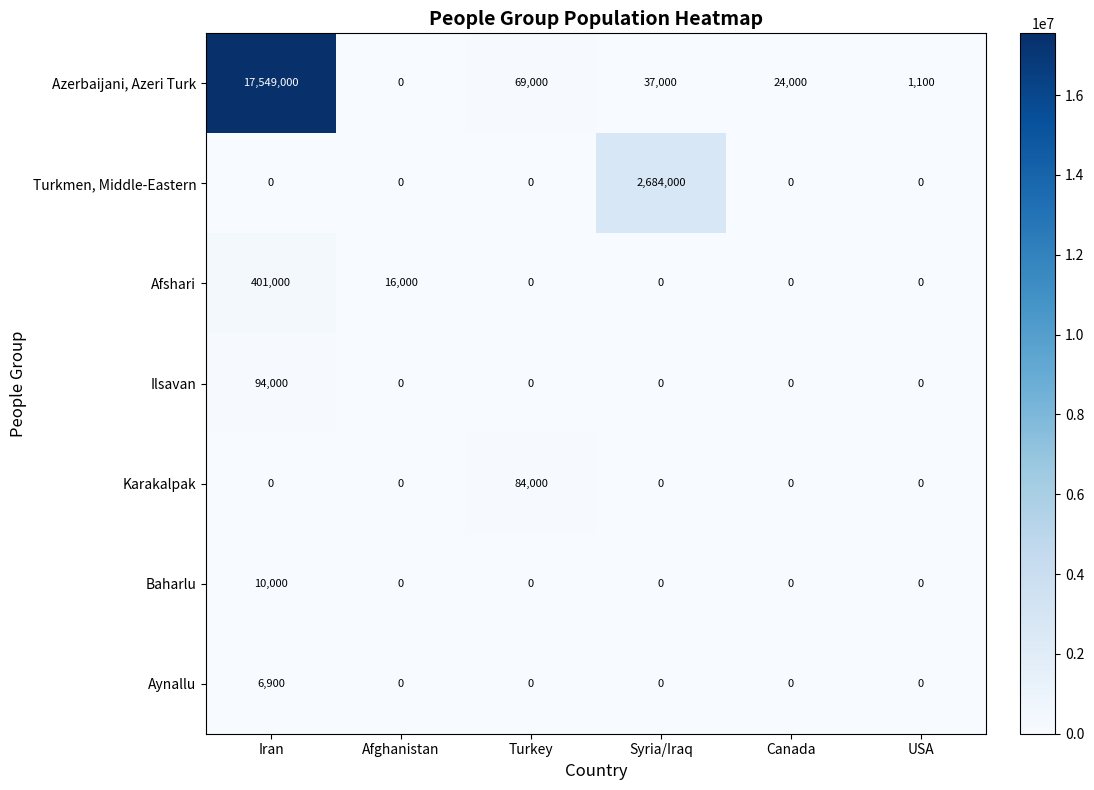

At which category is the sum across all series the highest?

Iran